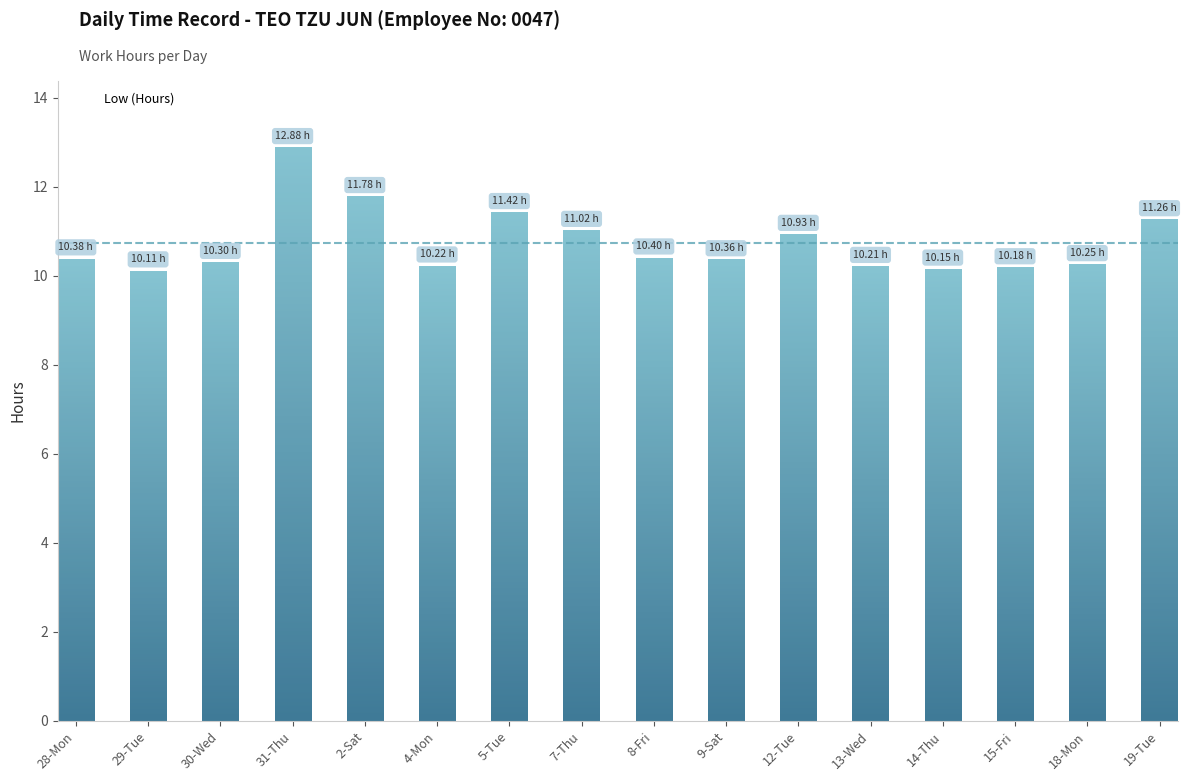

What is the change in value from 28-Mon to 19-Tue?

+0.9